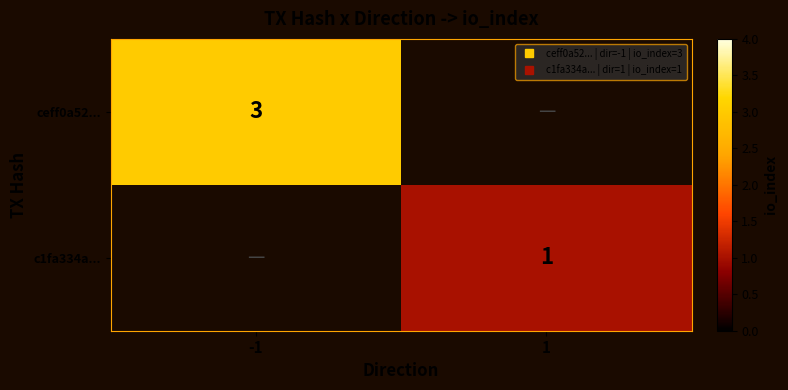

At which category does the chart reach its minimum across all series?

1